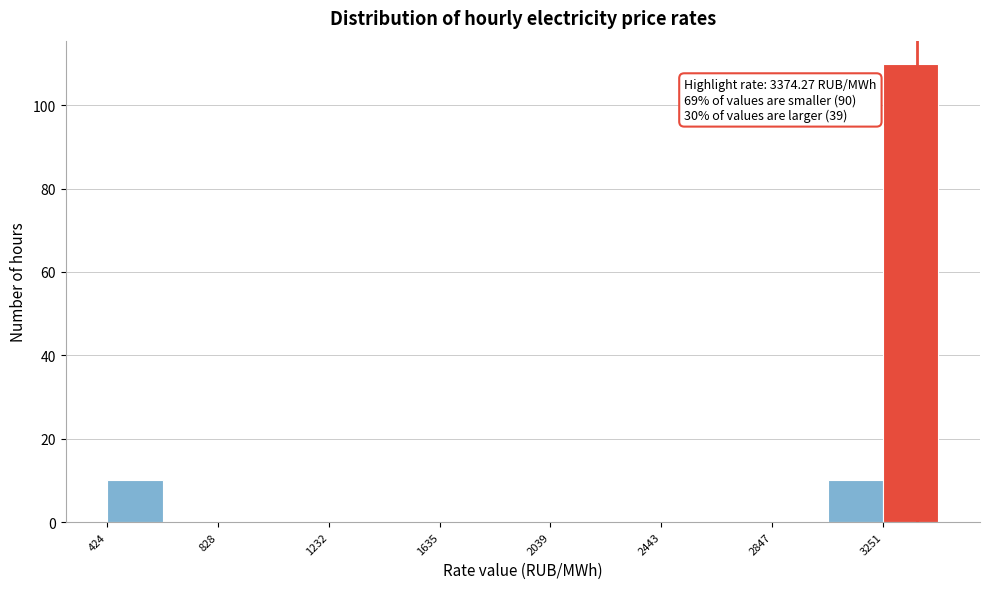

Over which range of the x-axis is the bar tallest?

3250 to 3450